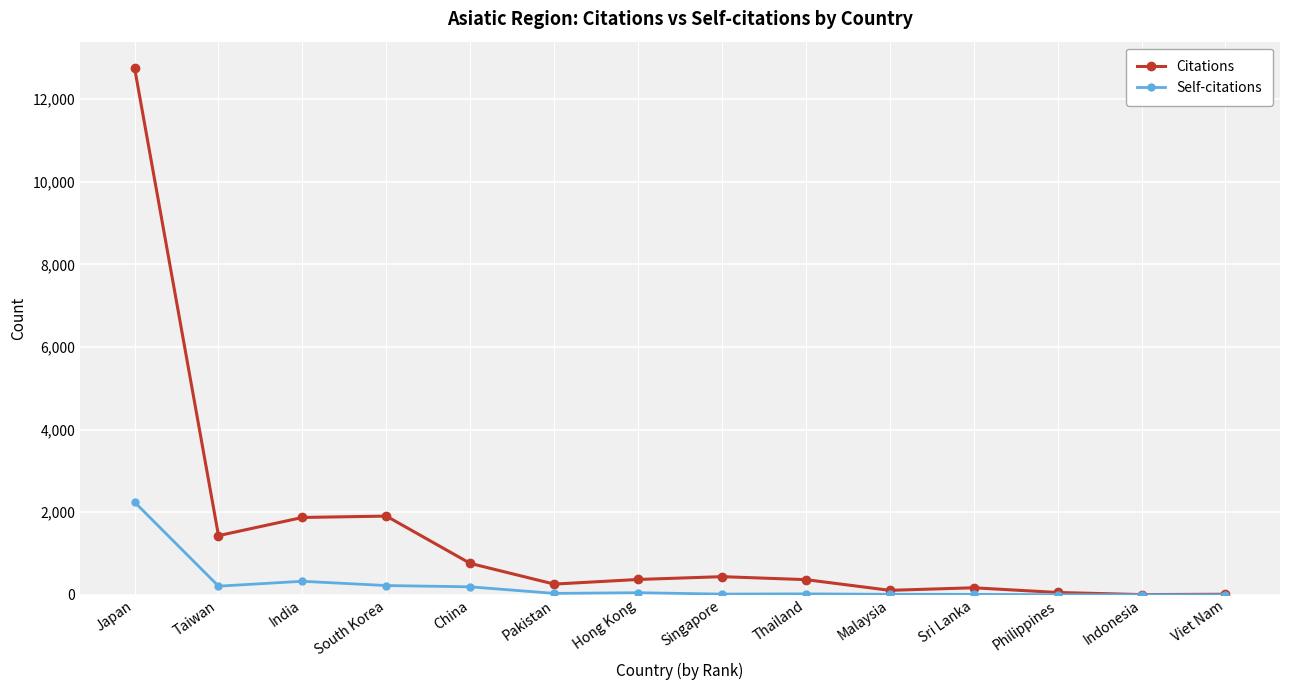

The Citations series shows 760 at China. True or false?

True